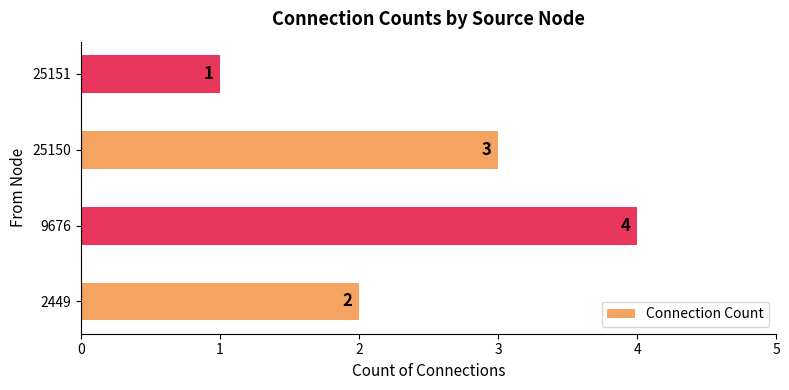

Rank the categories by value from highest to lowest.

9676, 25150, 2449, 25151